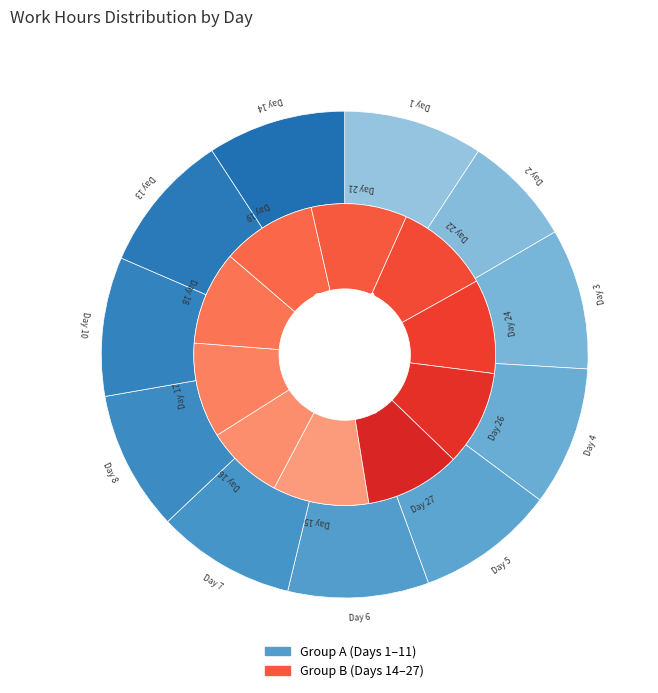

Is it true that Day 22 is 5% of the pie?

True